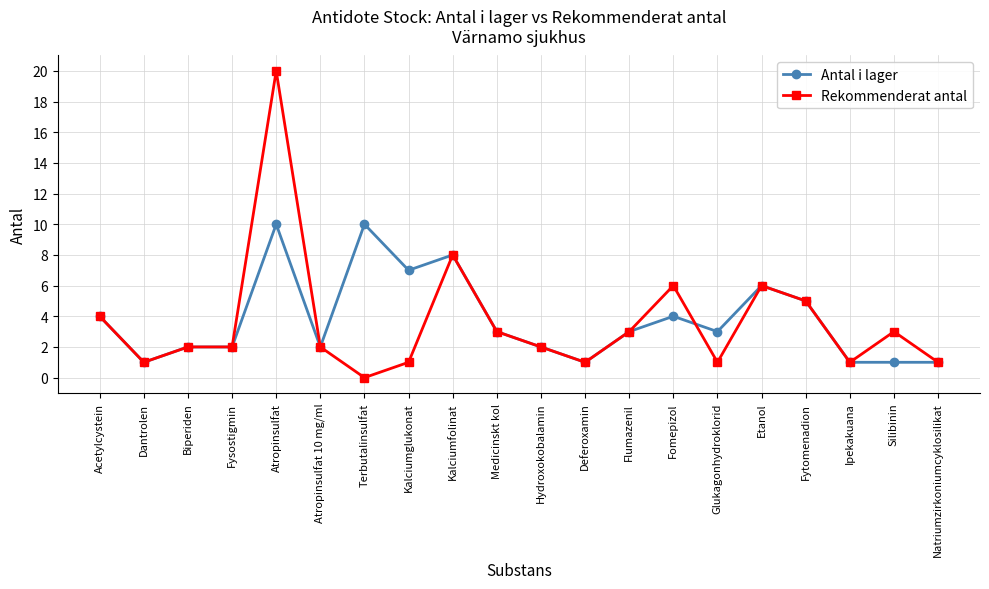

What is the label of the 15th point from the right?

Atropinsulfat 10 mg/ml